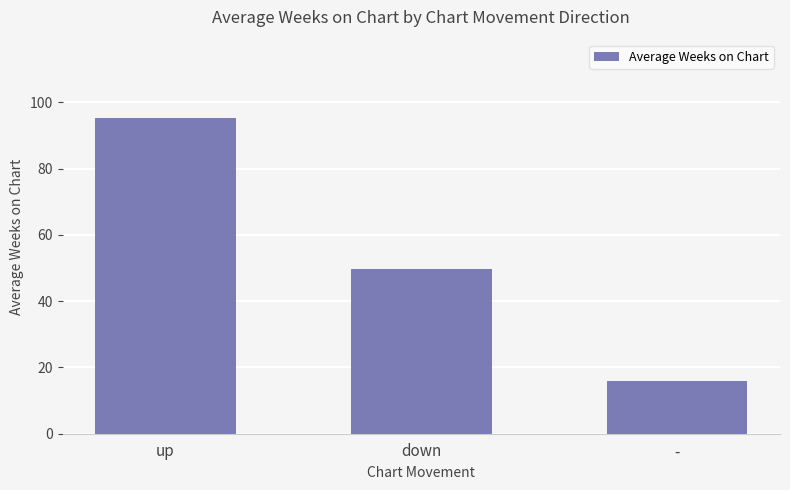

List the labels in order of value, largest first.

up, down, -